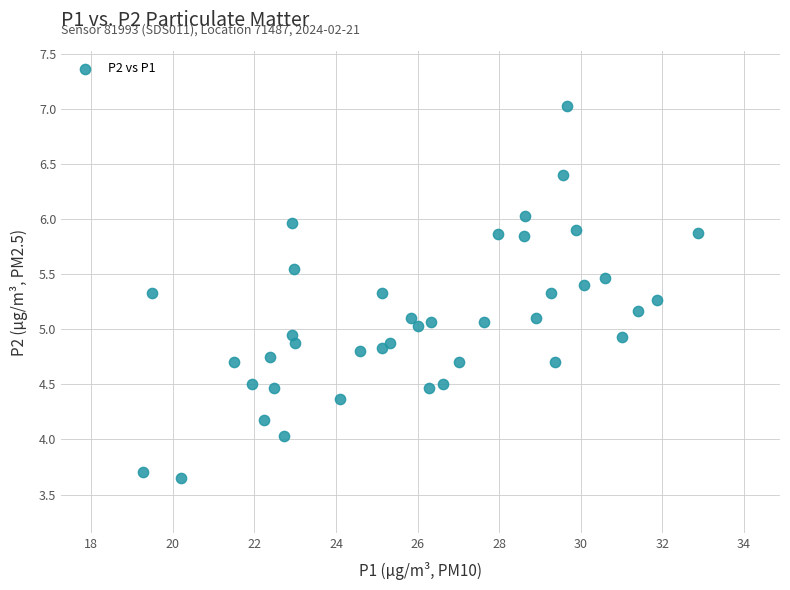

What is the range of X values (max minus min)?

13.6